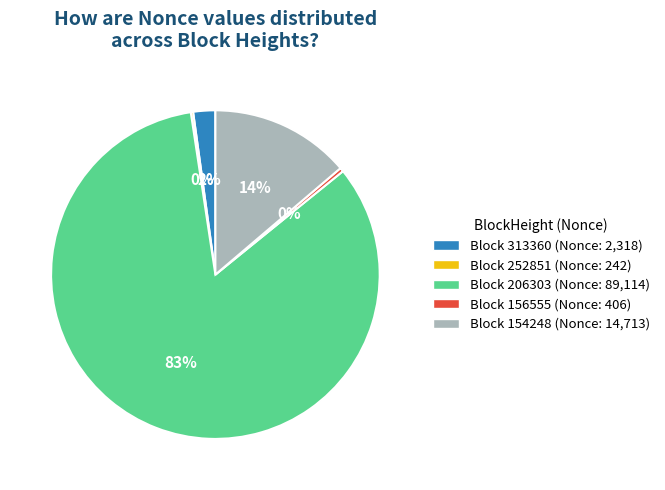

To the nearest percent, what is the average slice percentage?

20%